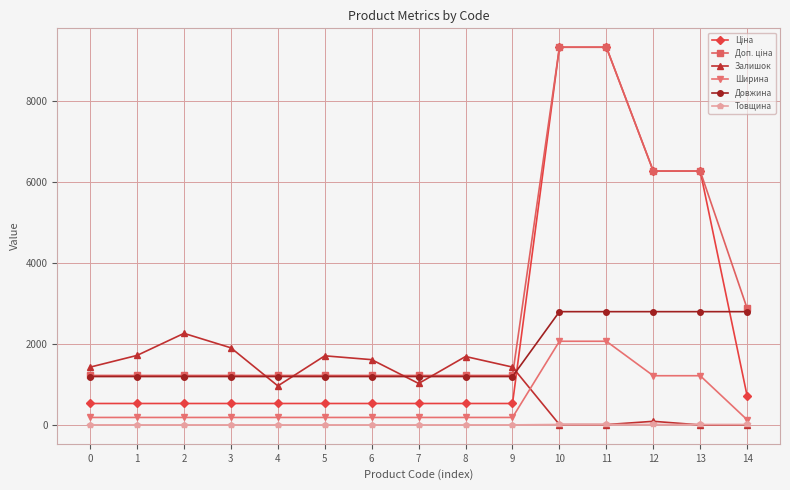

Is the value of Довжина at 13 greater than the value of Товщина at 3?

Yes